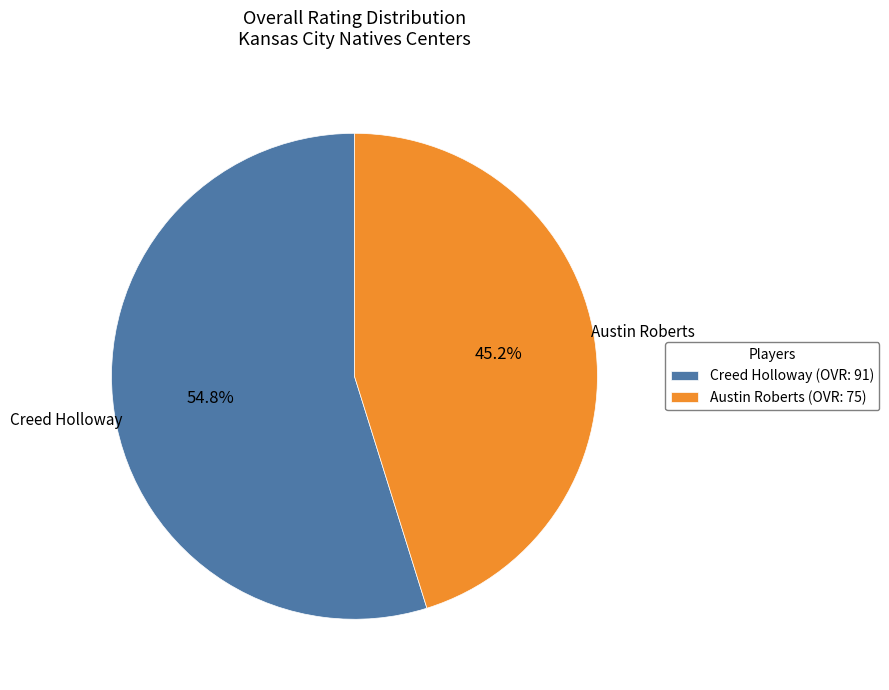

The Austin Roberts slice represents 45% of the pie. True or false?

True